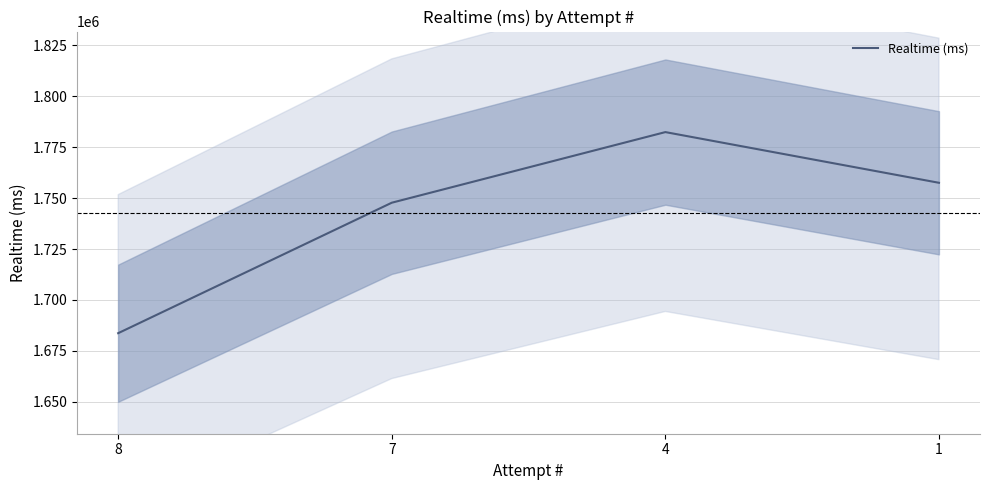

What is the maximum value shown in the chart?

1782424